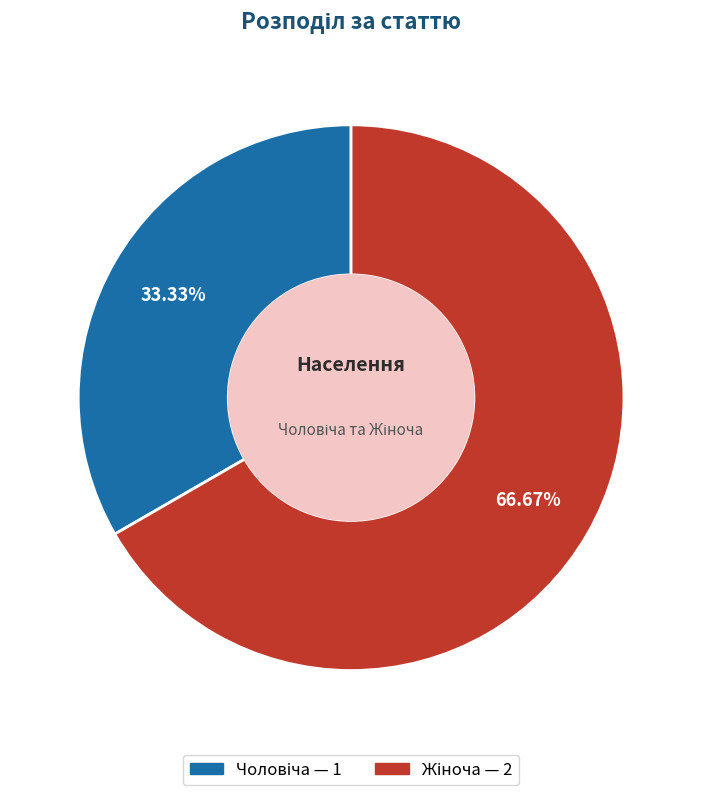

Which slice is the largest?

Жіноча